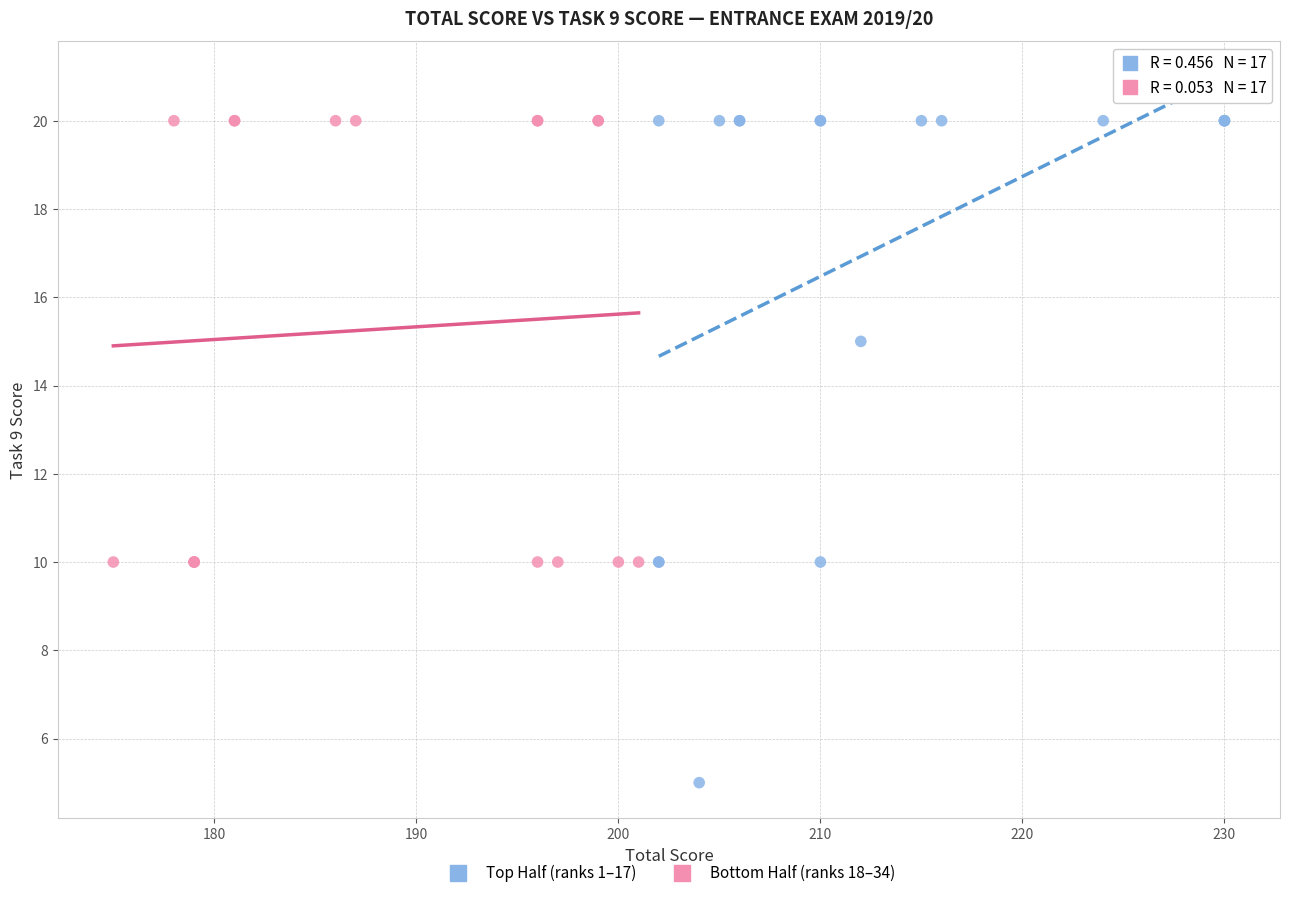

Which series contains the lowest Y value?

Top Half (ranks 1–17)